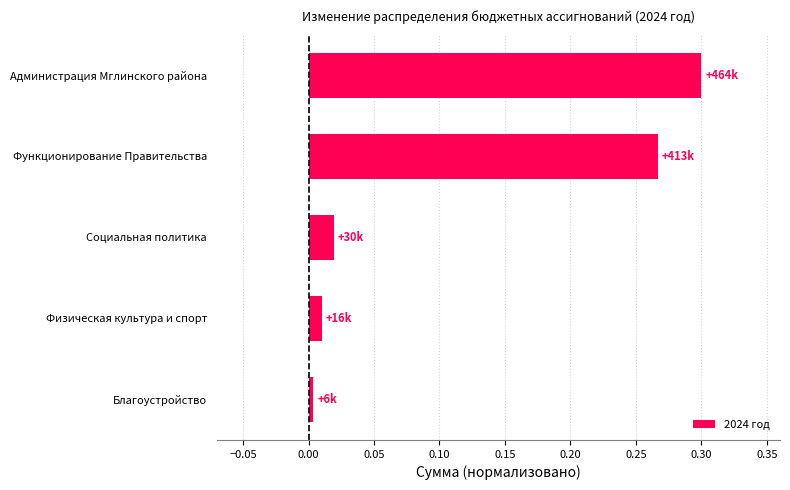

Which category has the highest value across all series?

Администрация Мглинского района